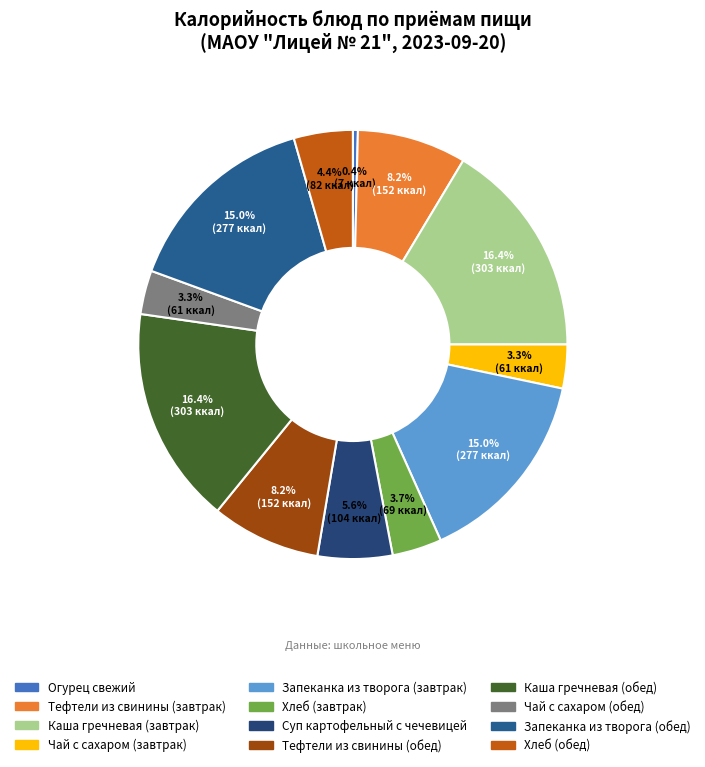

What percentage is the Запеканка из творога (обед) slice, to the nearest percent?

15%